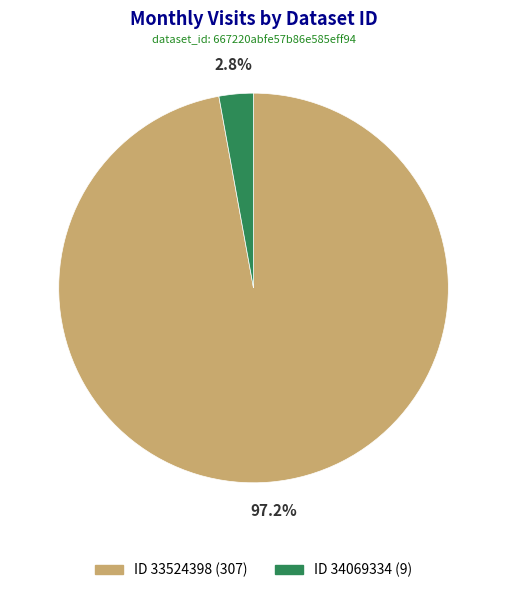

Is there any slice that represents more than half of the pie?

Yes